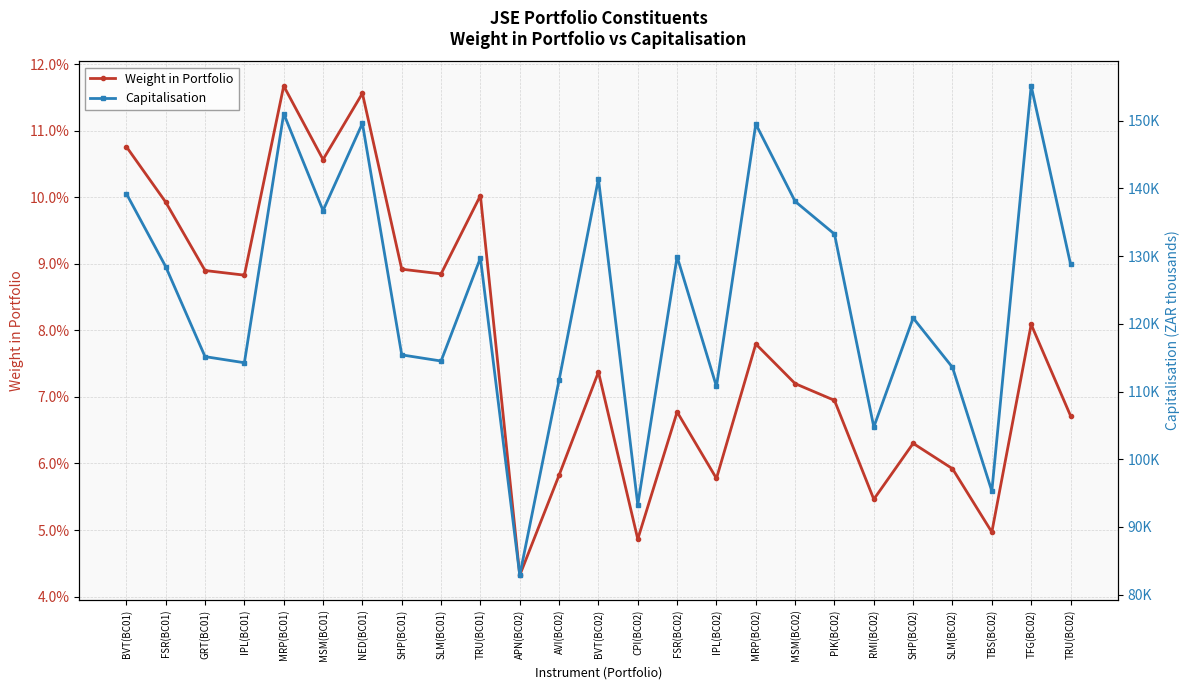

Reading left to right, transcribe all the data shown in this chart.

Weight in Portfolio: BVT(BC01)=0.1	FSR(BC01)=0.1	GRT(BC01)=0.1	IPL(BC01)=0.1	MRP(BC01)=0.1	MSM(BC01)=0.1	NED(BC01)=0.1	SHP(BC01)=0.1	SLM(BC01)=0.1	TRU(BC01)=0.1	APN(BC02)=0.0	AVI(BC02)=0.1	BVT(BC02)=0.1	CPI(BC02)=0.0	FSR(BC02)=0.1	IPL(BC02)=0.1	MRP(BC02)=0.1	MSM(BC02)=0.1	PIK(BC02)=0.1	RMI(BC02)=0.1	SHP(BC02)=0.1	SLM(BC02)=0.1	TBS(BC02)=0.0	TFG(BC02)=0.1	TRU(BC02)=0.1
Capitalisation: BVT(BC01)=139240.5	FSR(BC01)=128459.0	GRT(BC01)=115161.6	IPL(BC01)=114259.5	MRP(BC01)=151048.8	MSM(BC01)=136737.6	NED(BC01)=149612.6	SHP(BC01)=115420.3	SLM(BC01)=114512.5	TRU(BC01)=129737.2	APN(BC02)=82868.9	AVI(BC02)=111706.4	BVT(BC02)=141427.3	CPI(BC02)=93287.7	FSR(BC02)=129921.3	IPL(BC02)=110759.2	MRP(BC02)=149509.8	MSM(BC02)=138090.1	PIK(BC02)=133265.6	RMI(BC02)=104768.3	SHP(BC02)=120868.8	SLM(BC02)=113572.6	TBS(BC02)=95304.0	TFG(BC02)=155145.1	TRU(BC02)=128845.9